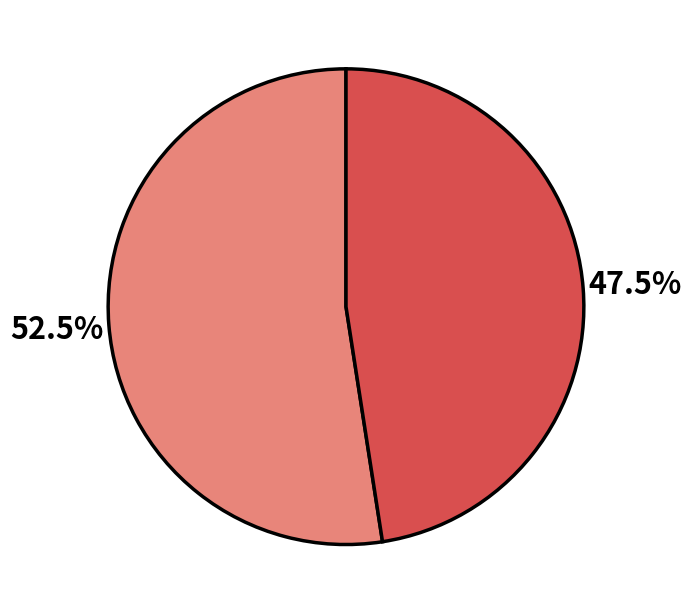

To the nearest percent, what is the average slice percentage?

50%